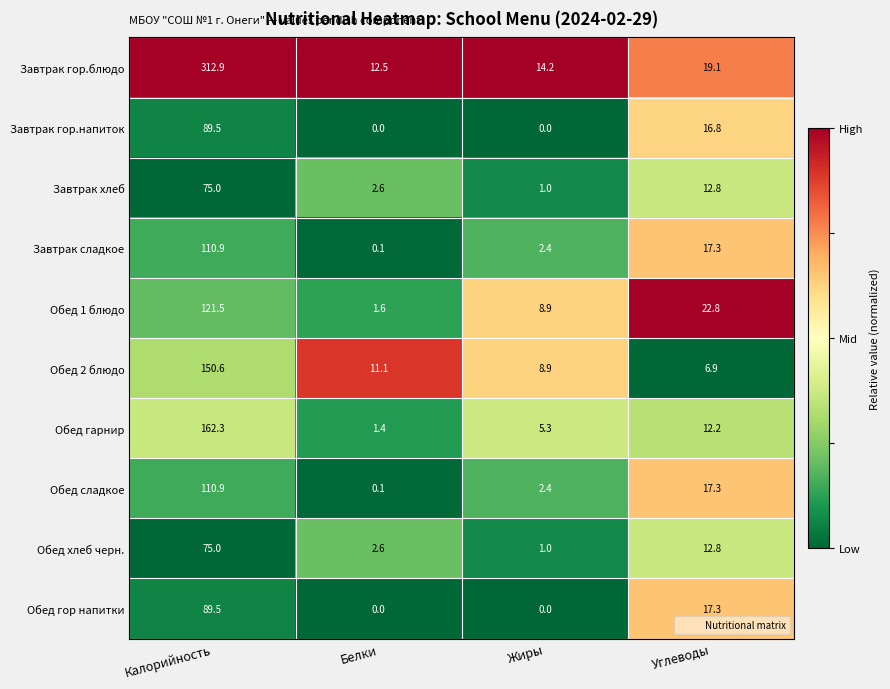

Where does the Обед 2 блюдо series first go above 11?

Калорийность